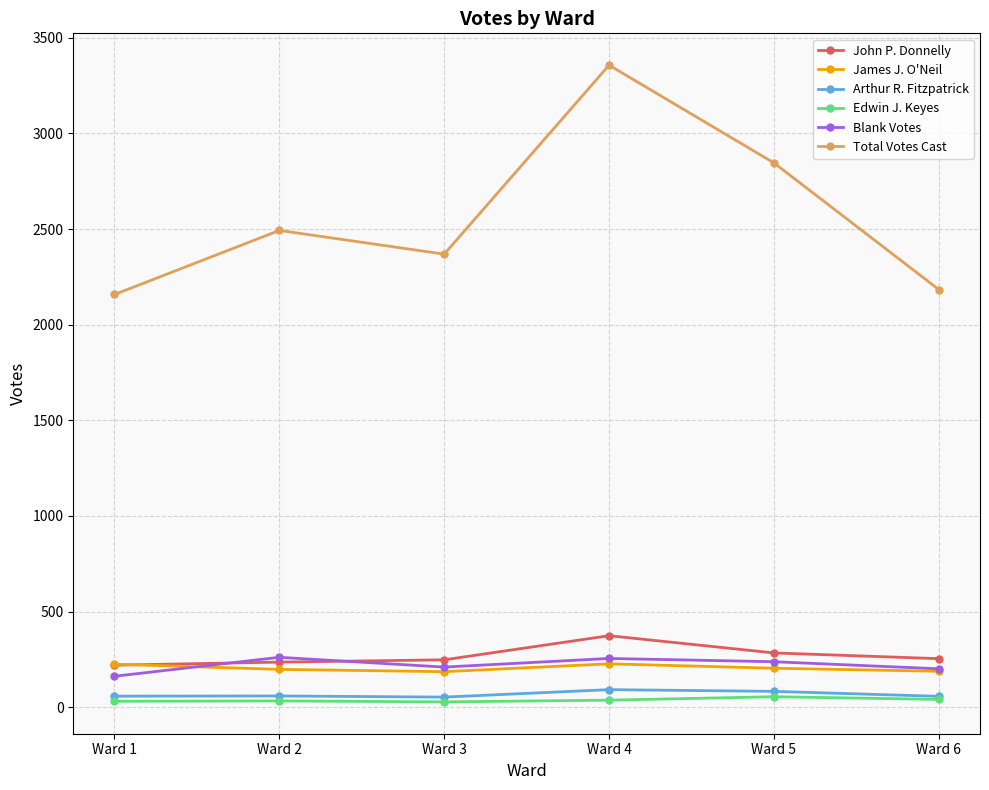

At which category does the chart reach its peak across all series?

Ward 4